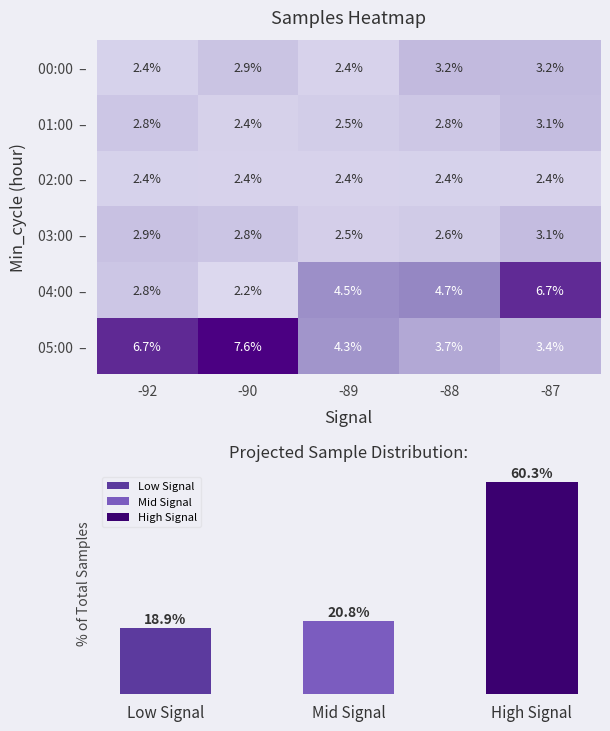

At -87, list the series in order from largest to smallest.

04:00 –, 05:00 –, 00:00 –, 03:00 –, 01:00 –, 02:00 –